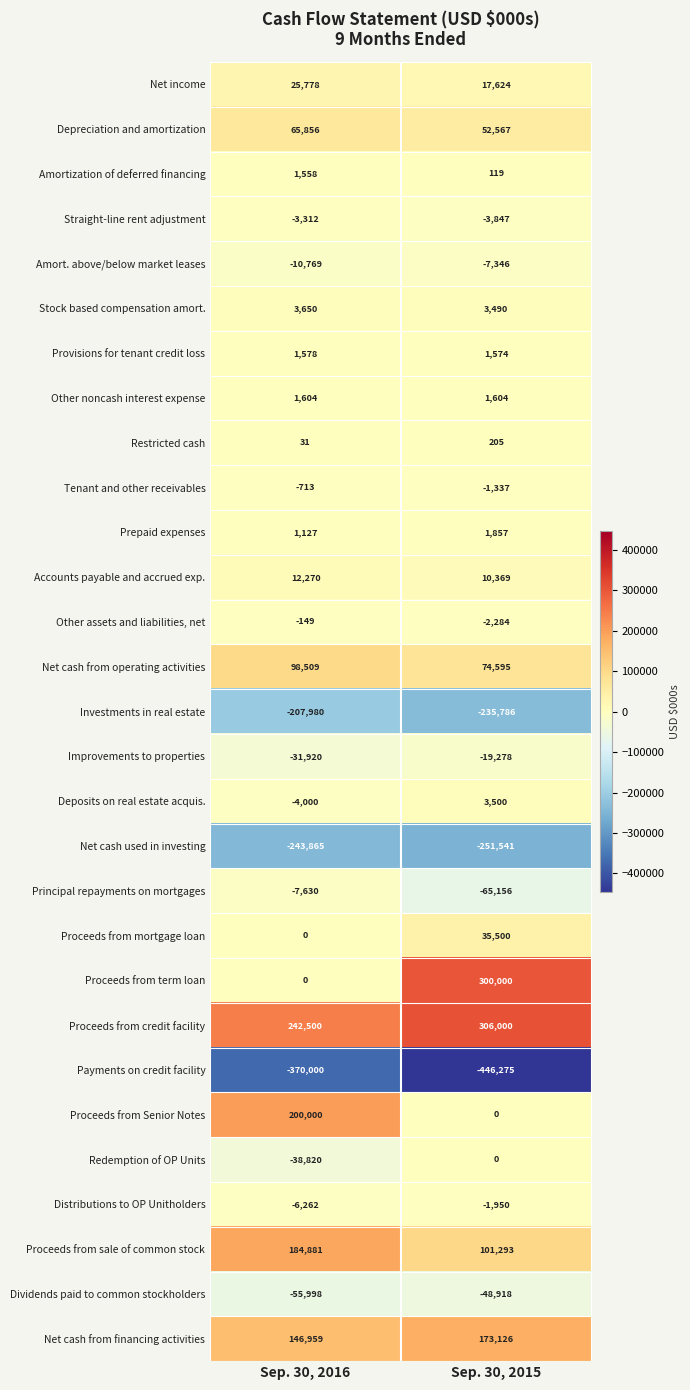

Read the Stock based compensation amort. value at Sep. 30, 2016, to the nearest 50.

3650